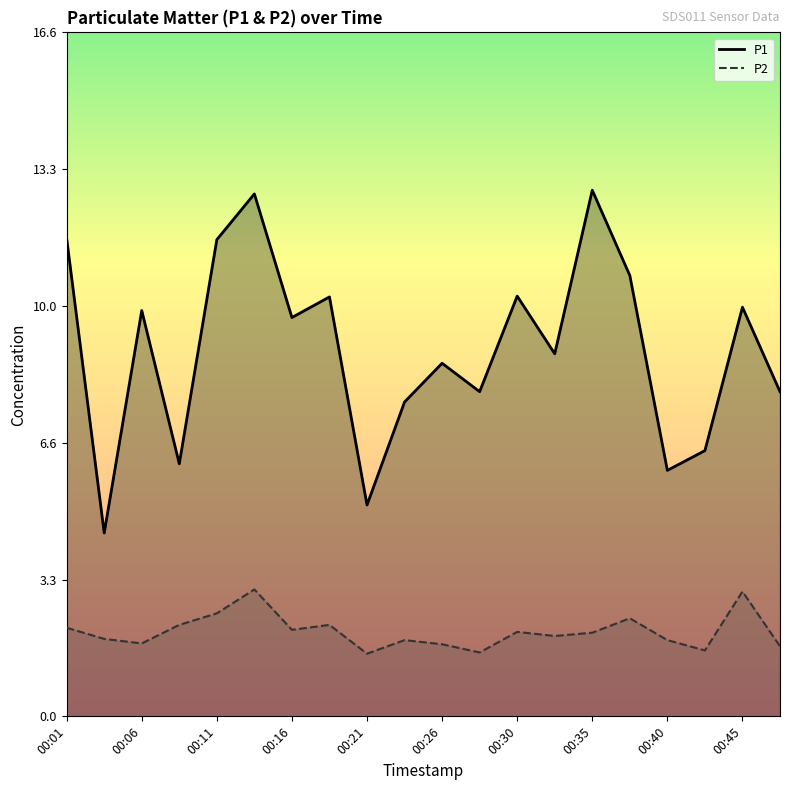

What is the sum of all P1 values?

178.1